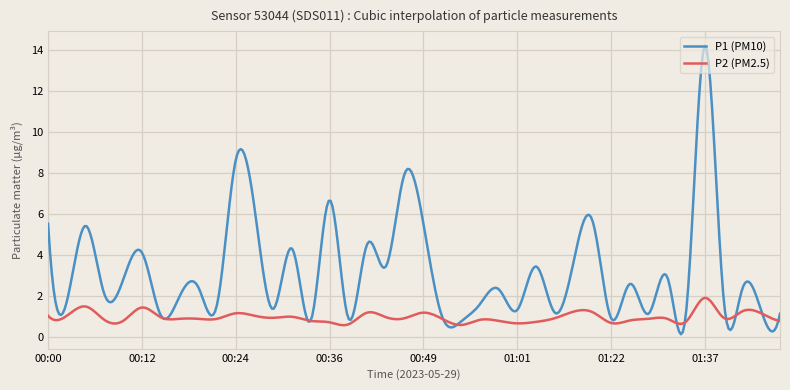

Which series has the widest spread of values?

P1 (PM10)